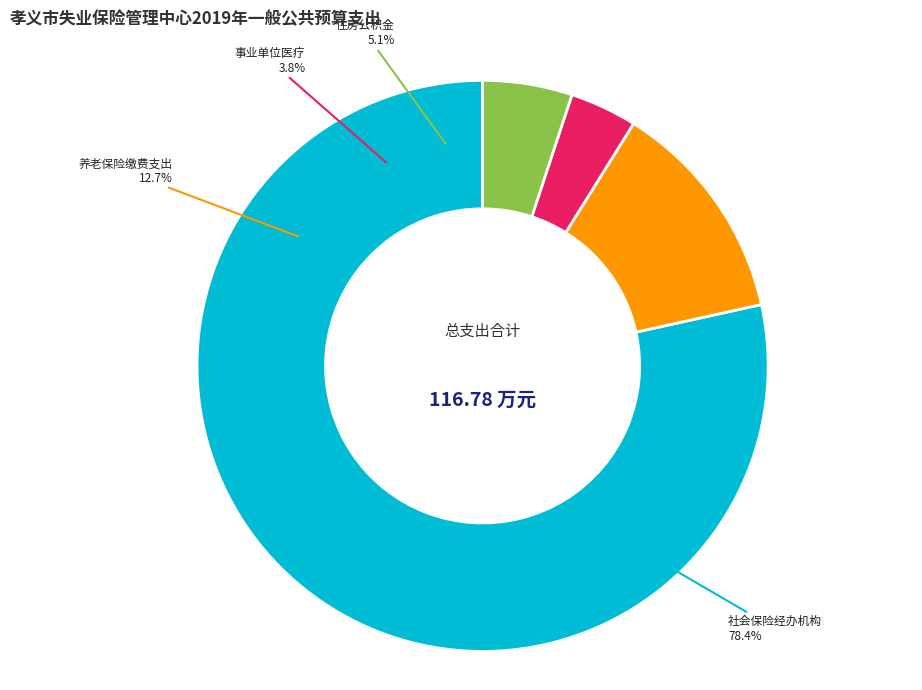

To the nearest percent, what portion does 住房公积金 represent?

5%